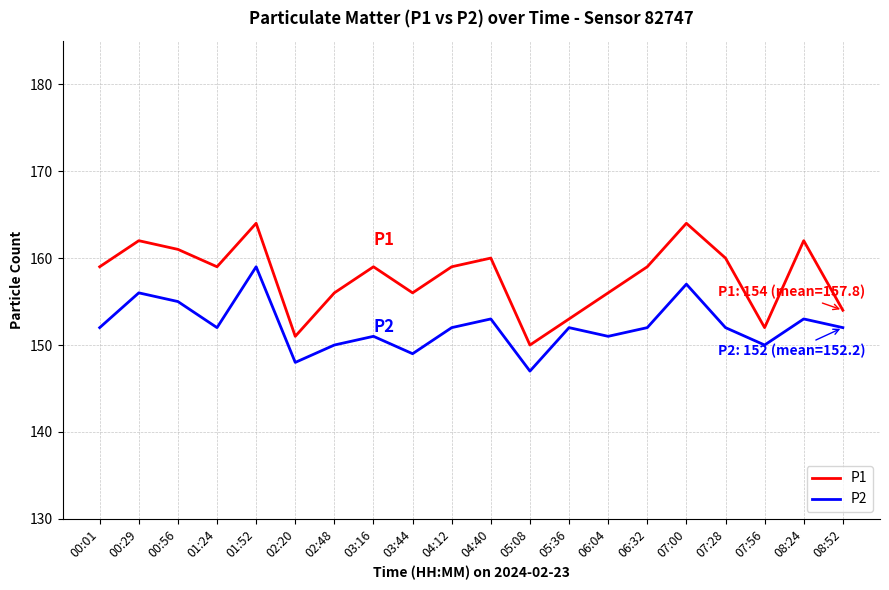

True or false: P2 and P1 cross at least once.

False